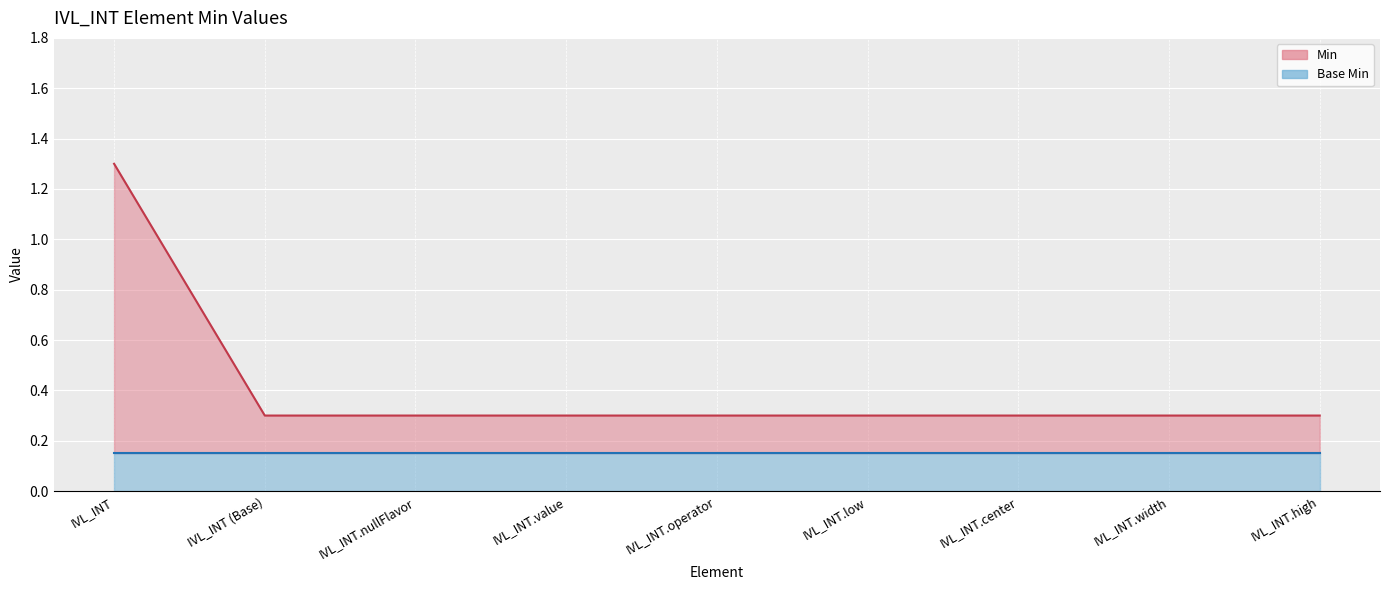

How many values are between 0 and 1?

8